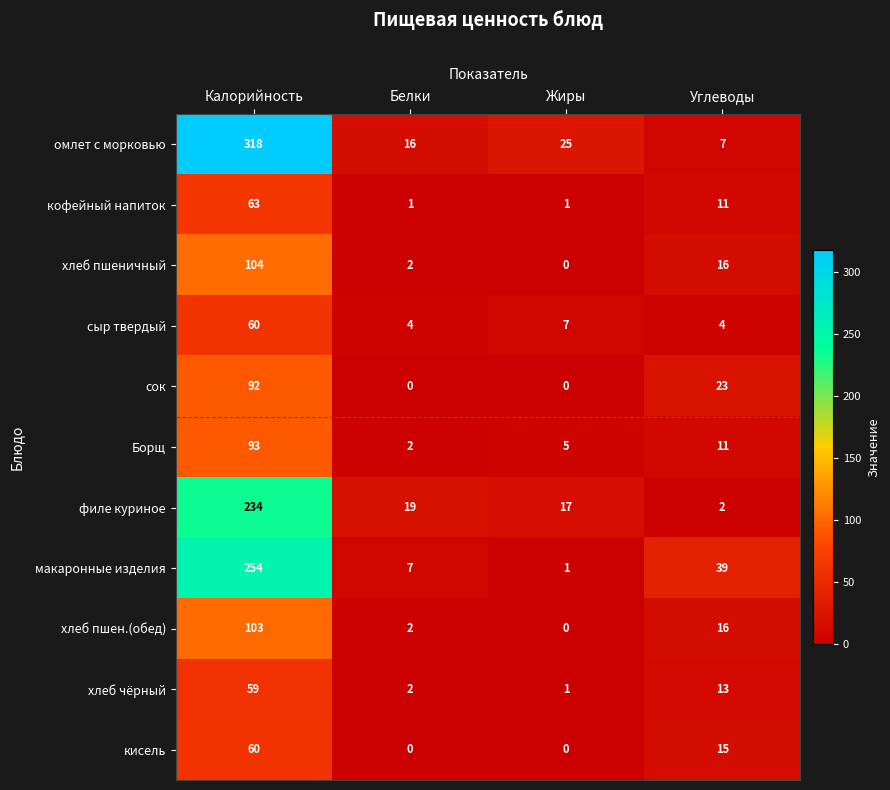

List the labels in order of хлеб чёрный value, largest first.

Калорийность, Углеводы, Белки, Жиры